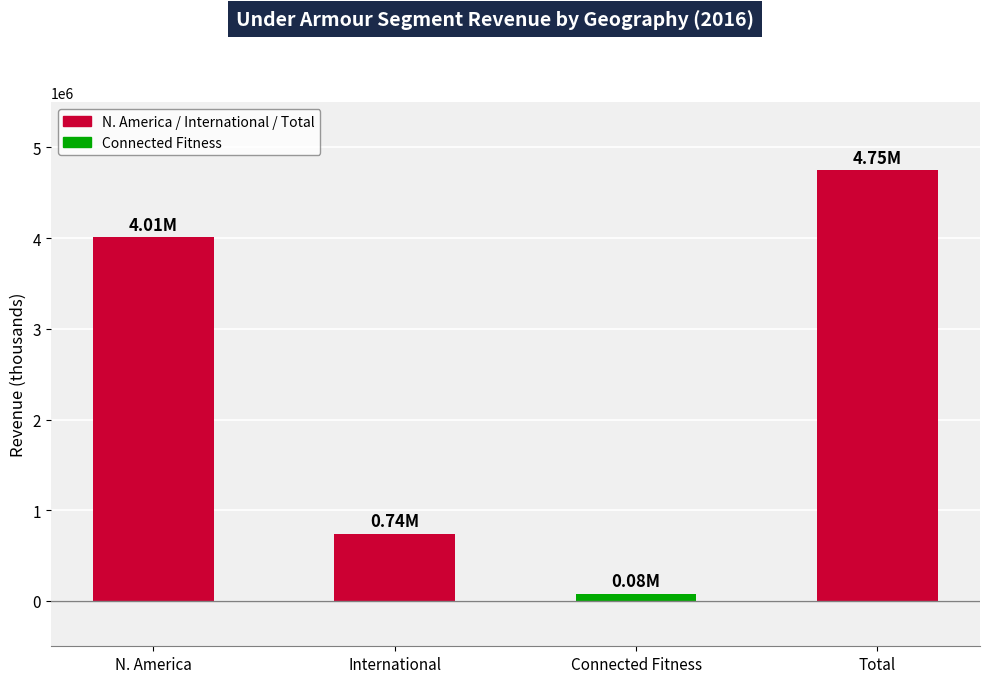

List the labels in order of value, smallest first.

Connected Fitness, International, N. America, Total